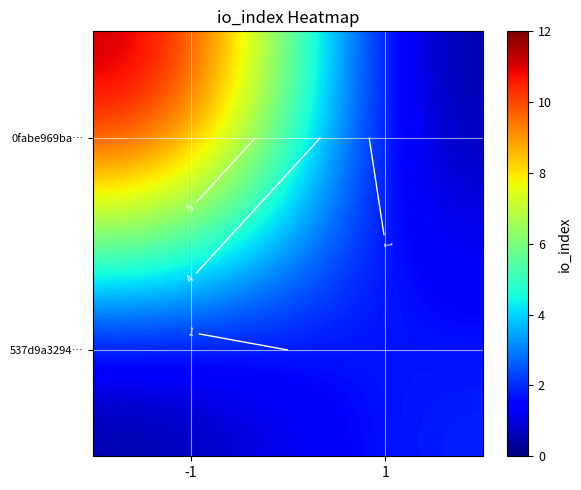

Rank the series by their average value, from highest to lowest.

0fabe969ba…, 537d9a3294…